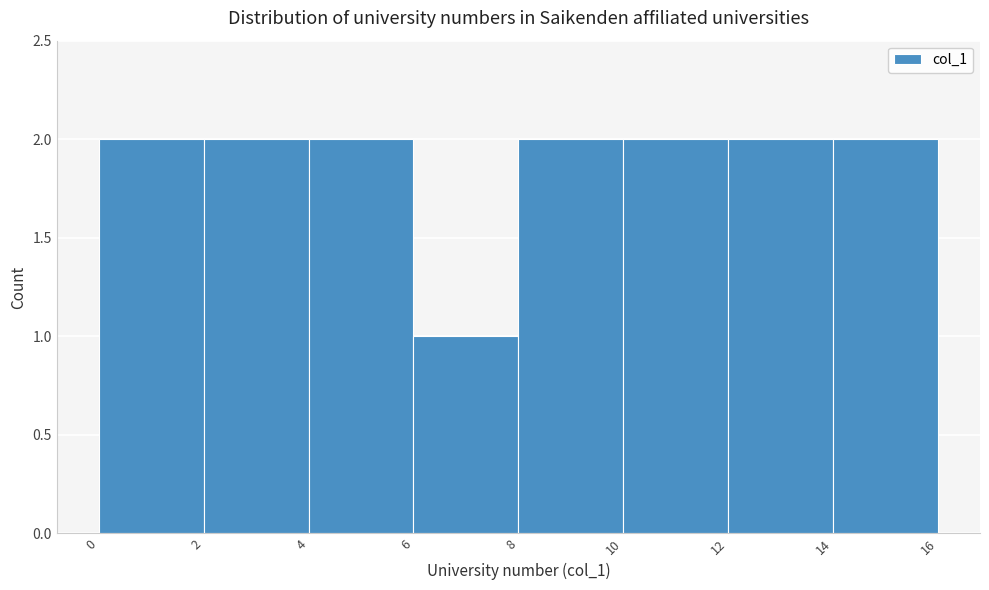

Reading right to left, transcribe all the data shown in this chart.

14=2	12=2	10=2	8=2	6=1	4=2	2=2	0=2